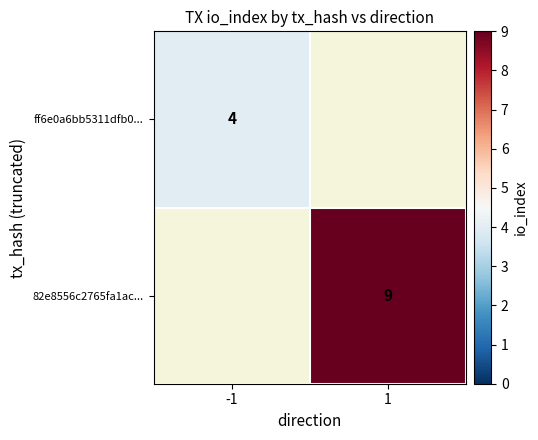

The ff6e0a6bb5311dfb0... series shows 4 at -1. True or false?

True